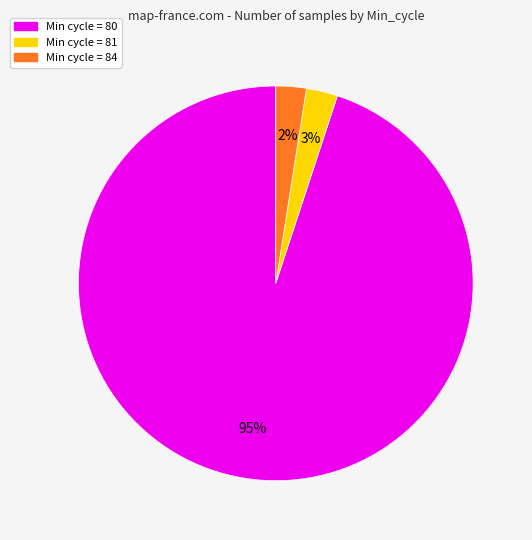

To the nearest percent, what is the average slice percentage?

33%